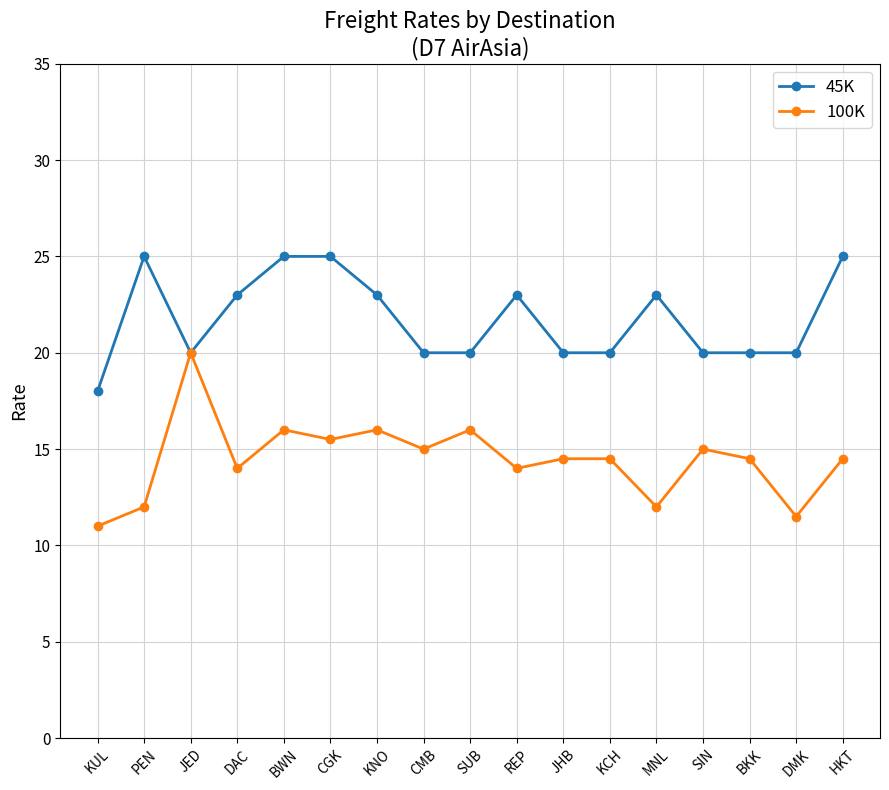

List the series in order of their overall mean, lowest first.

100K, 45K